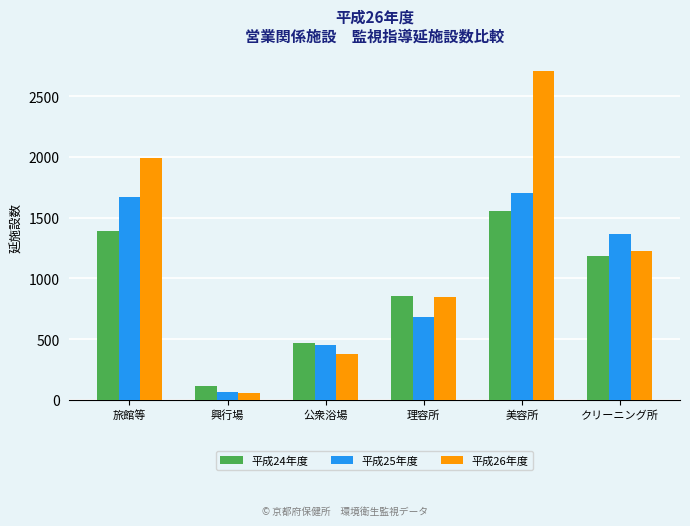

What is the approximate value of 平成26年度 at 興行場?

53